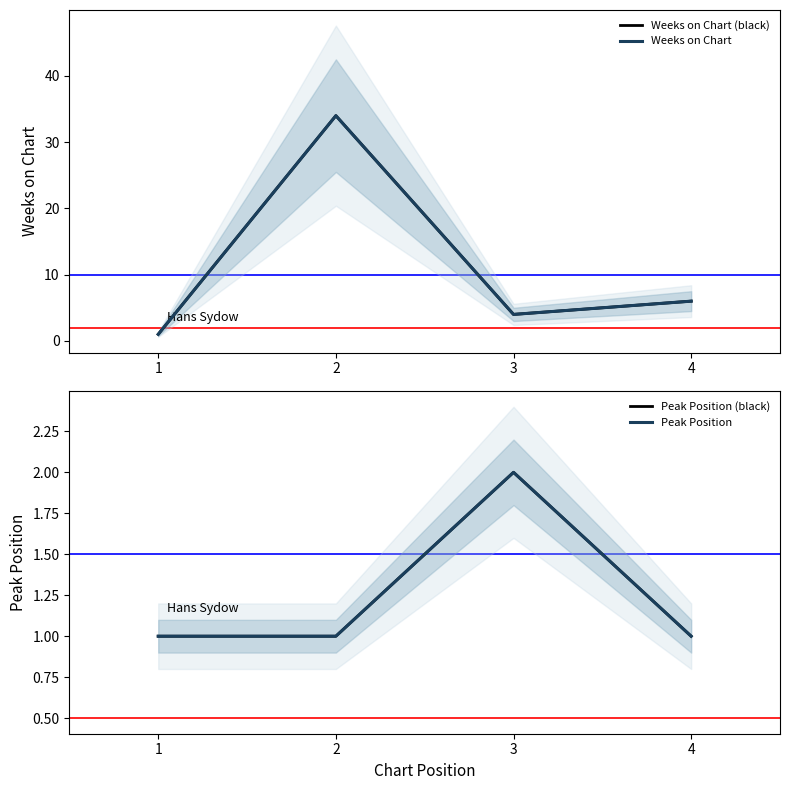

What is the value of the Peak Position (black) point at the 3rd from the left?

2